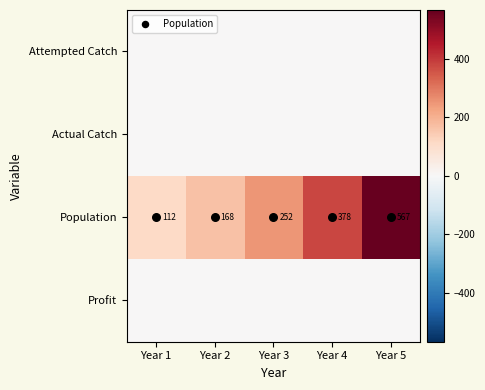

What is the spread (max minus min) of values at Year 4?

378